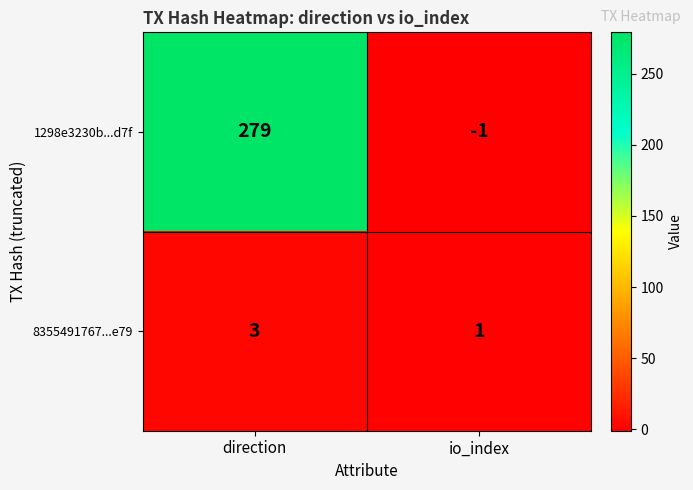

Rank the series by their maximum value, from highest to lowest.

1298e3230b...d7f, 8355491767...e79